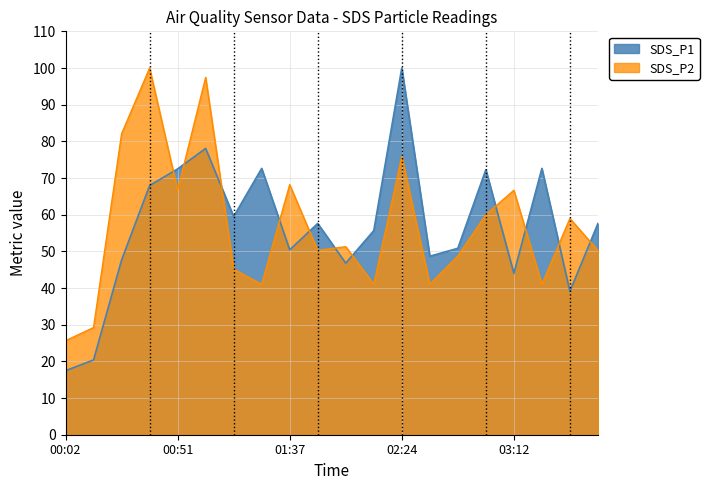

Which series has the largest total across all categories?

SDS_P2